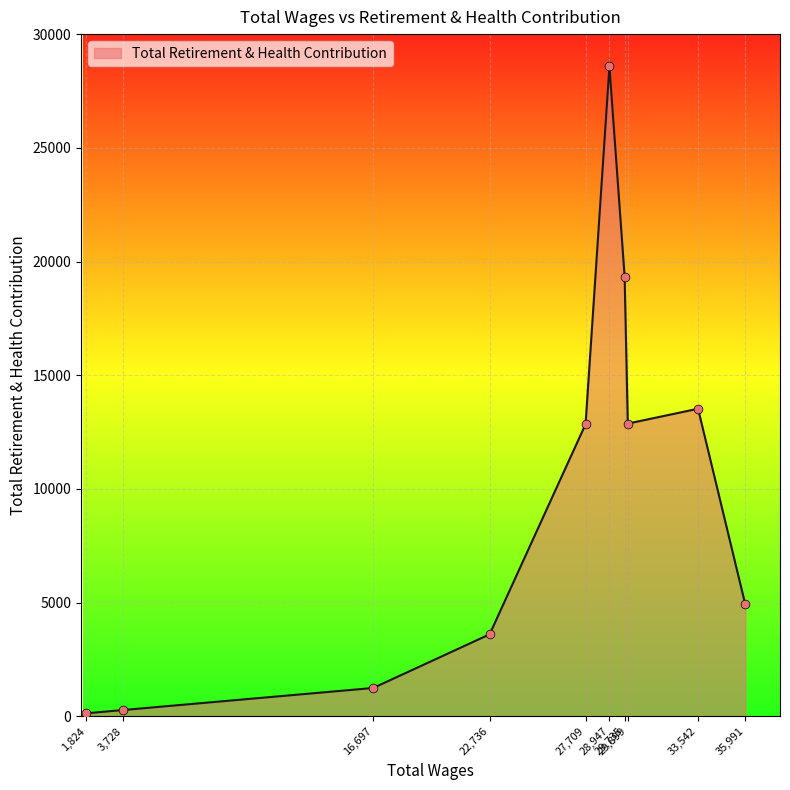

What is the difference between the maximum and minimum values?

28440